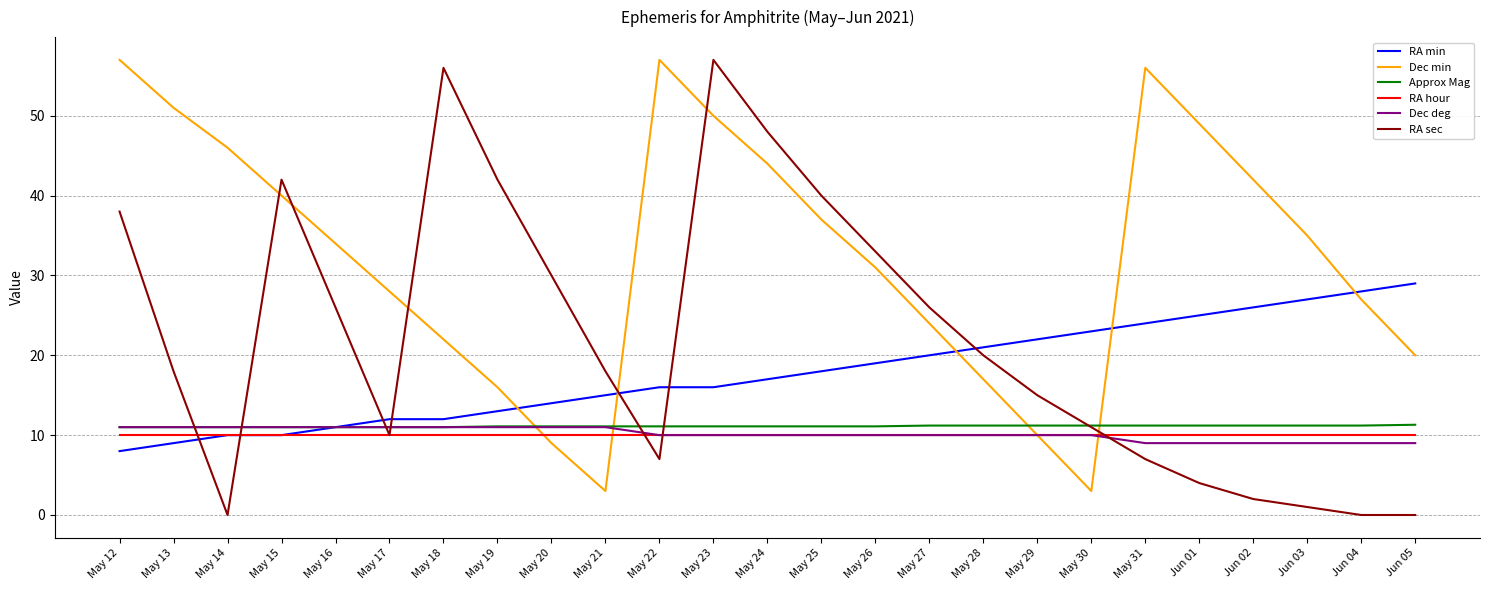

What are all the series names shown in the legend?

RA min, Dec min, Approx Mag, RA hour, Dec deg, RA sec